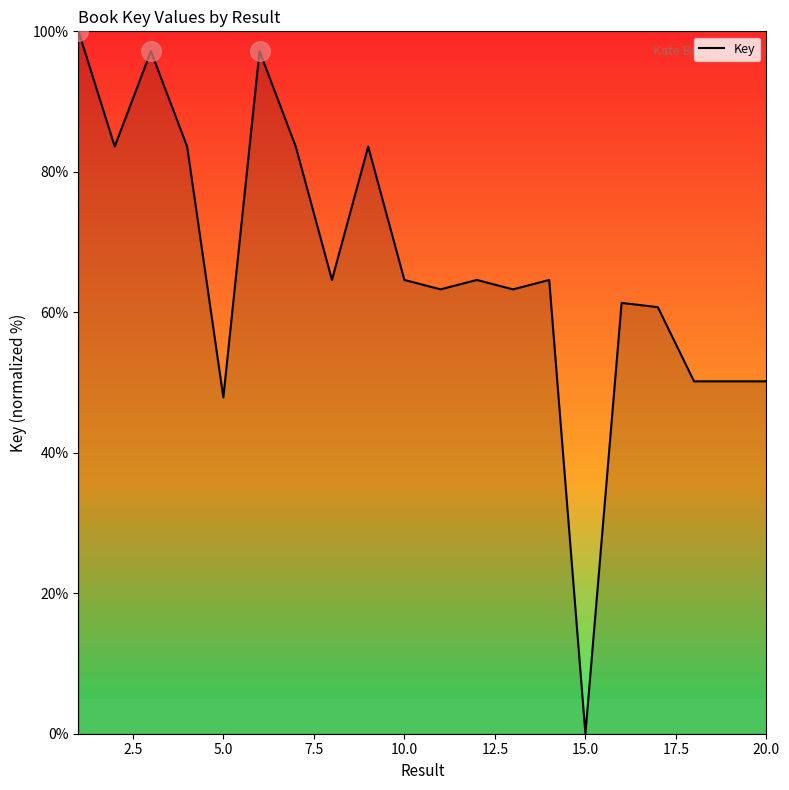

What is the difference between the maximum and minimum values?

100.0